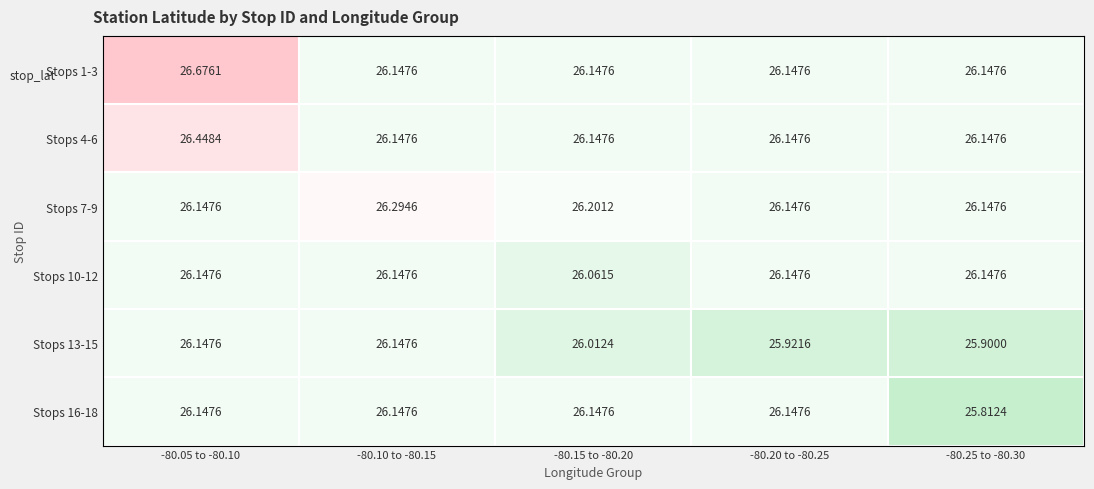

Is the value of Stops 1-3 at -80.10 to -80.15 greater than the value of Stops 7-9 at -80.10 to -80.15?

No